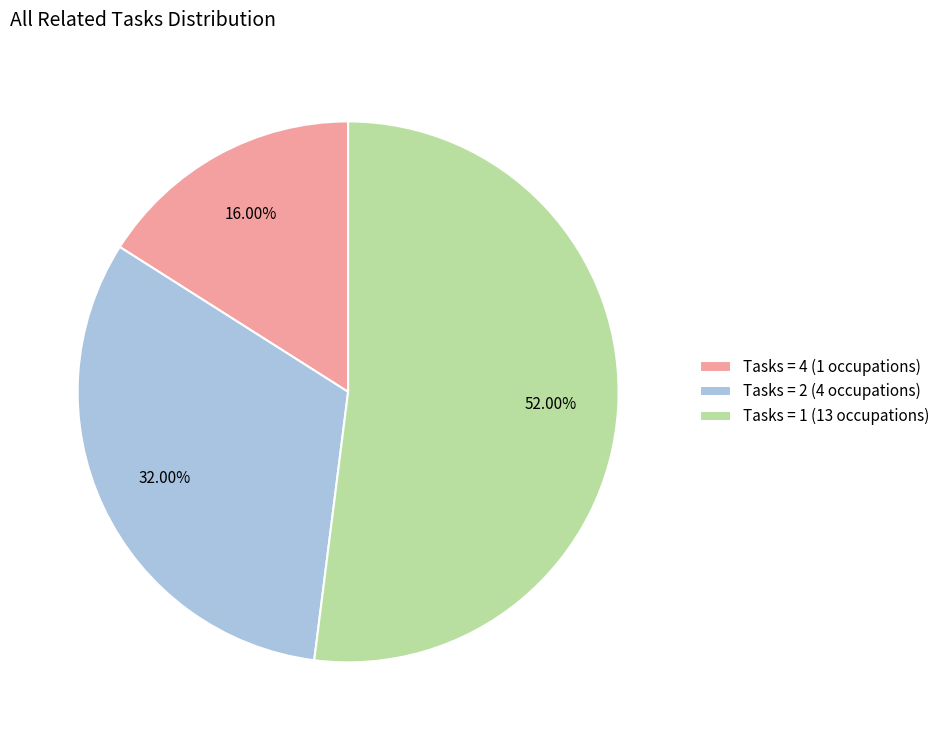

Is there any slice that represents more than half of the pie?

Yes